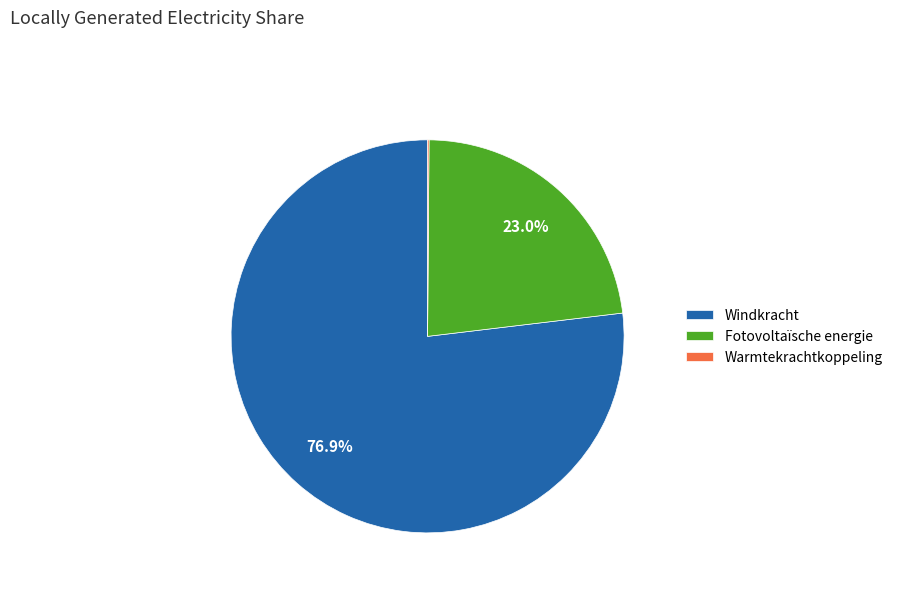

What percentage is NOT represented by Windkracht?

23.1%